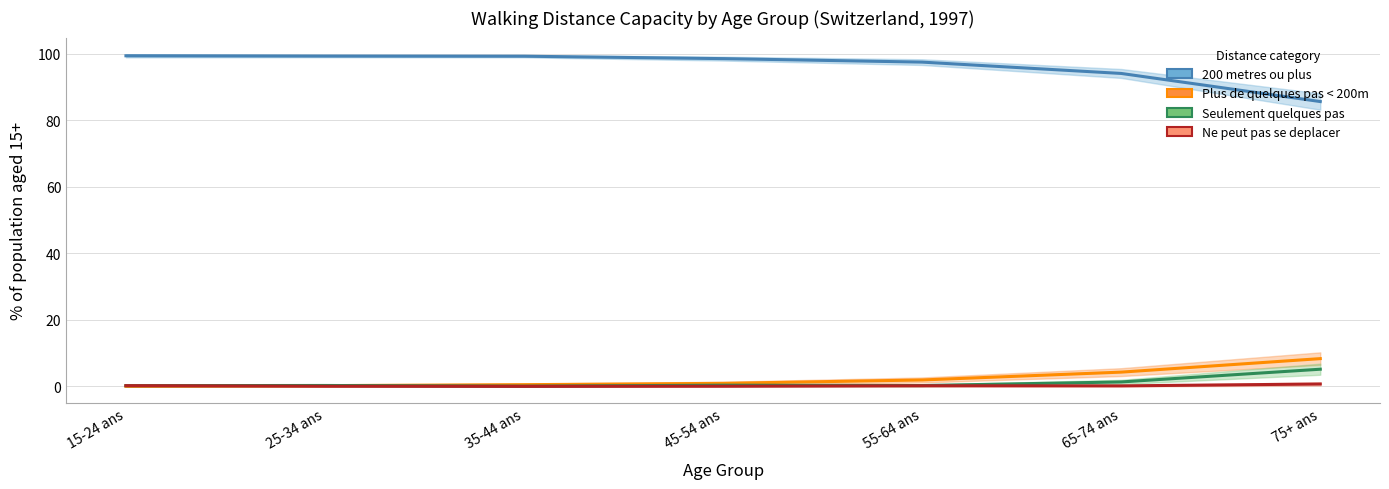

What is the sum of all Seulement quelques pas values?

7.9